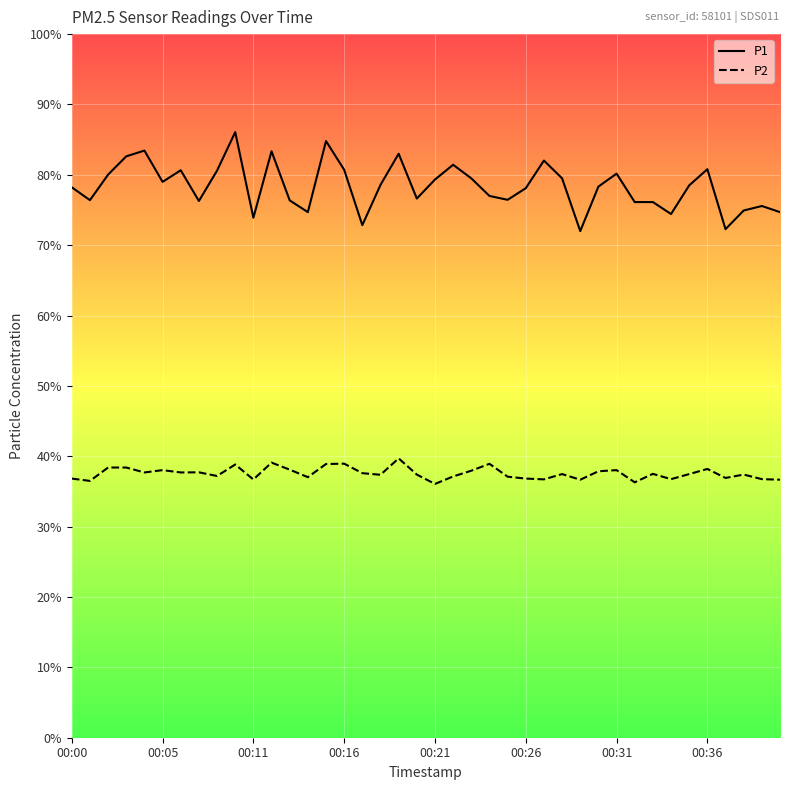

What is the maximum value shown in the chart?

86.1